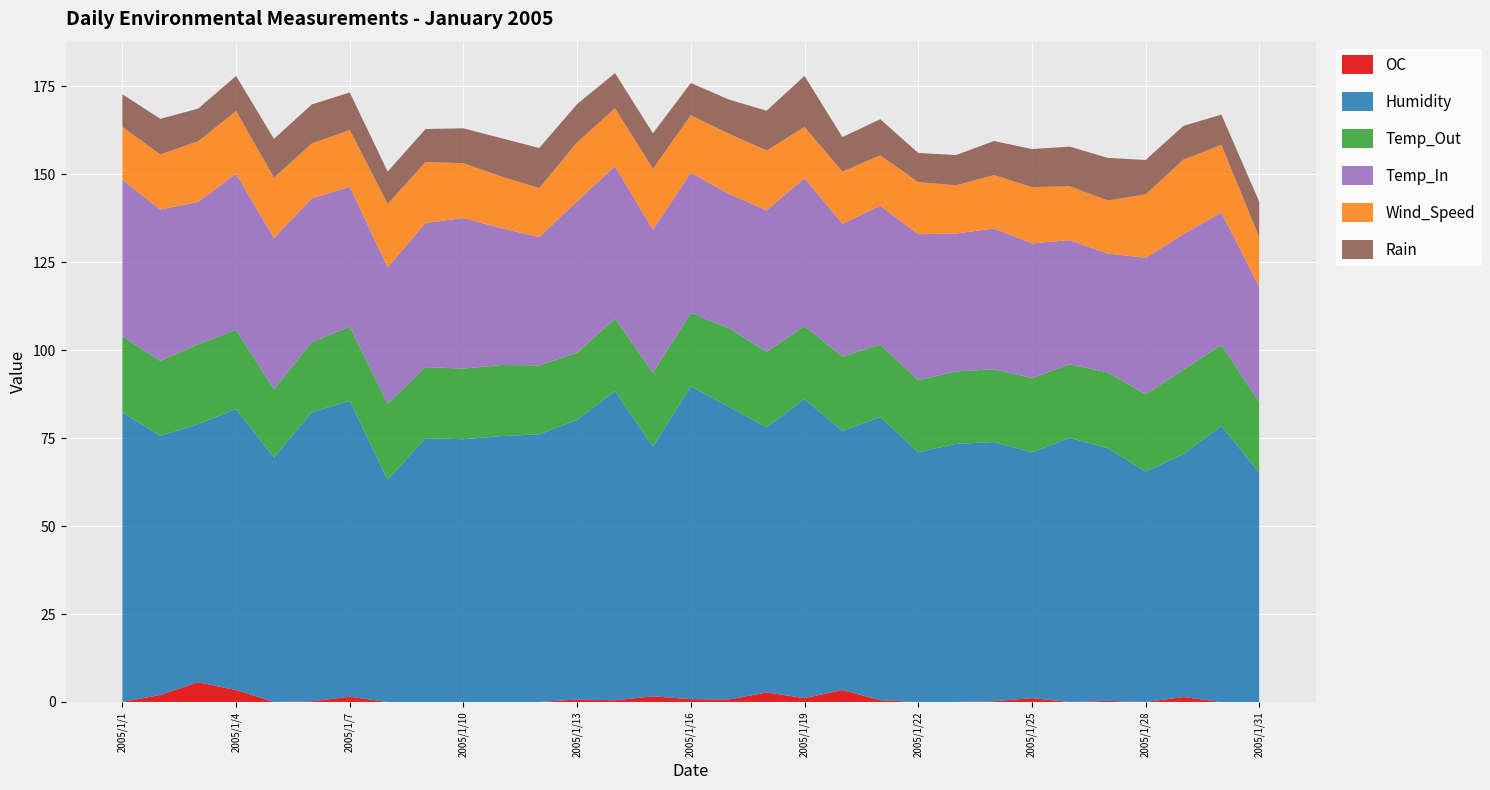

Reading right to left, what are all the values shown in this chart?

OC: 2005/1/31=-2.0	2005/1/30=-2.3	2005/1/29=1.4	2005/1/28=-0.1	2005/1/27=0.3	2005/1/26=-0.7	2005/1/25=1.1	2005/1/24=0.2	2005/1/23=-1.5	2005/1/22=-1.7	2005/1/21=0.5	2005/1/20=3.4	2005/1/19=1.1	2005/1/18=2.7	2005/1/17=0.7	2005/1/16=0.8	2005/1/15=1.6	2005/1/14=0.5	2005/1/13=0.7	2005/1/12=-2.4	2005/1/11=-1.2	2005/1/10=-1.7	2005/1/9=-2.2	2005/1/8=-0.2	2005/1/7=1.5	2005/1/6=0.2	2005/1/5=-0.7	2005/1/4=3.4	2005/1/3=5.6	2005/1/2=2.0	2005/1/1=-1.5
Humidity: 2005/1/31=65.2	2005/1/30=78.5	2005/1/29=69.1	2005/1/28=65.5	2005/1/27=71.9	2005/1/26=75.1	2005/1/25=69.9	2005/1/24=73.7	2005/1/23=73.4	2005/1/22=71.0	2005/1/21=80.5	2005/1/20=73.7	2005/1/19=85.0	2005/1/18=75.4	2005/1/17=83.3	2005/1/16=88.9	2005/1/15=71.0	2005/1/14=87.9	2005/1/13=79.5	2005/1/12=76.1	2005/1/11=75.6	2005/1/10=74.7	2005/1/9=75.0	2005/1/8=63.2	2005/1/7=84.1	2005/1/6=82.2	2005/1/5=69.5	2005/1/4=79.9	2005/1/3=73.4	2005/1/2=73.7	2005/1/1=82.3
Temp_Out: 2005/1/31=20.1	2005/1/30=23.0	2005/1/29=24.0	2005/1/28=22.0	2005/1/27=21.5	2005/1/26=20.9	2005/1/25=21.1	2005/1/24=20.7	2005/1/23=20.6	2005/1/22=20.5	2005/1/21=20.6	2005/1/20=21.1	2005/1/19=20.8	2005/1/18=21.5	2005/1/17=22.3	2005/1/16=20.9	2005/1/15=21.0	2005/1/14=20.6	2005/1/13=19.1	2005/1/12=19.6	2005/1/11=20.2	2005/1/10=20.1	2005/1/9=20.2	2005/1/8=21.6	2005/1/7=21.1	2005/1/6=19.9	2005/1/5=19.4	2005/1/4=22.5	2005/1/3=22.7	2005/1/2=21.3	2005/1/1=21.7
Temp_In: 2005/1/31=32.7	2005/1/30=37.7	2005/1/29=38.5	2005/1/28=38.8	2005/1/27=33.8	2005/1/26=35.3	2005/1/25=38.3	2005/1/24=40.0	2005/1/23=39.2	2005/1/22=41.5	2005/1/21=39.5	2005/1/20=37.8	2005/1/19=42.0	2005/1/18=40.2	2005/1/17=38.2	2005/1/16=39.9	2005/1/15=40.7	2005/1/14=43.3	2005/1/13=43.1	2005/1/12=36.5	2005/1/11=38.9	2005/1/10=42.8	2005/1/9=41.0	2005/1/8=38.8	2005/1/7=39.8	2005/1/6=40.9	2005/1/5=43.0	2005/1/4=44.4	2005/1/3=40.5	2005/1/2=43.0	2005/1/1=44.5
Wind_Speed: 2005/1/31=14.1	2005/1/30=19.2	2005/1/29=21.2	2005/1/28=18.0	2005/1/27=15.1	2005/1/26=15.3	2005/1/25=16.0	2005/1/24=15.2	2005/1/23=13.7	2005/1/22=14.8	2005/1/21=14.3	2005/1/20=14.8	2005/1/19=14.6	2005/1/18=17.0	2005/1/17=17.1	2005/1/16=16.3	2005/1/15=17.3	2005/1/14=16.5	2005/1/13=16.7	2005/1/12=13.9	2005/1/11=14.7	2005/1/10=15.6	2005/1/9=17.3	2005/1/8=18.0	2005/1/7=16.1	2005/1/6=15.6	2005/1/5=17.2	2005/1/4=17.8	2005/1/3=17.2	2005/1/2=15.7	2005/1/1=15.0
Rain: 2005/1/31=10.1	2005/1/30=8.6	2005/1/29=9.6	2005/1/28=9.8	2005/1/27=12.1	2005/1/26=11.3	2005/1/25=10.8	2005/1/24=9.7	2005/1/23=8.6	2005/1/22=8.3	2005/1/21=10.3	2005/1/20=9.8	2005/1/19=14.5	2005/1/18=11.3	2005/1/17=9.7	2005/1/16=9.2	2005/1/15=10.1	2005/1/14=10.0	2005/1/13=10.9	2005/1/12=11.4	2005/1/11=10.9	2005/1/10=9.9	2005/1/9=9.4	2005/1/8=9.2	2005/1/7=10.7	2005/1/6=11.1	2005/1/5=11.0	2005/1/4=10.0	2005/1/3=9.3	2005/1/2=10.1	2005/1/1=9.3